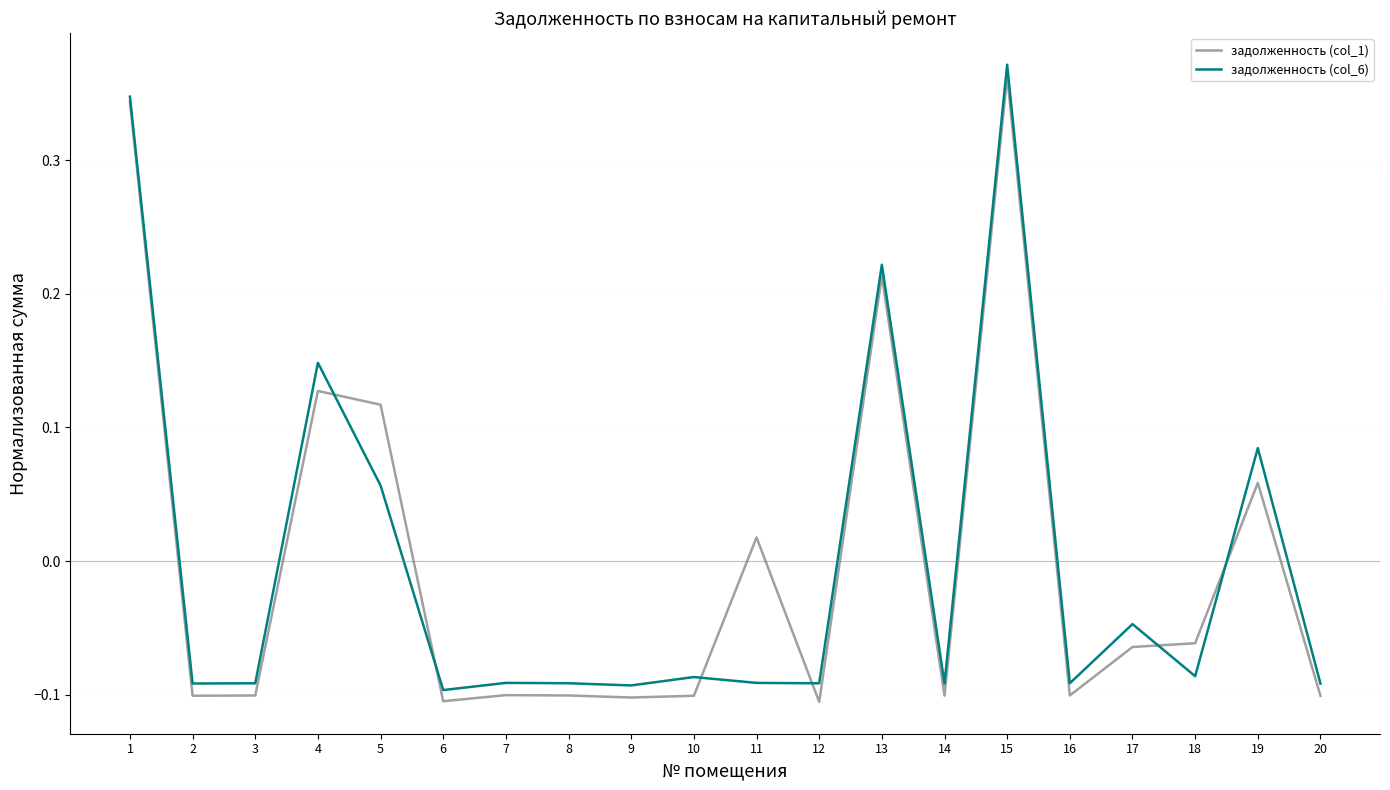

Is the value of задолженность (col_1) at 20 greater than the value of задолженность (col_6) at 19?

No